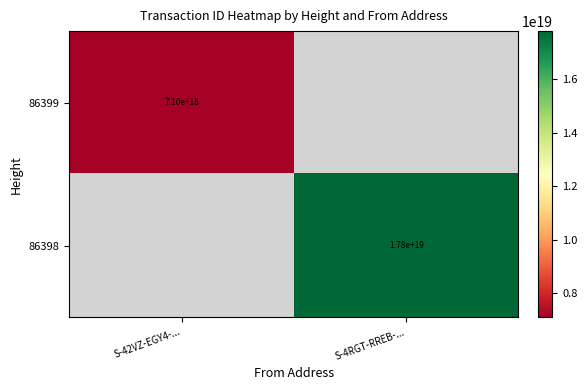

At how many categories does at least one series exceed 7932926013874325504?

1